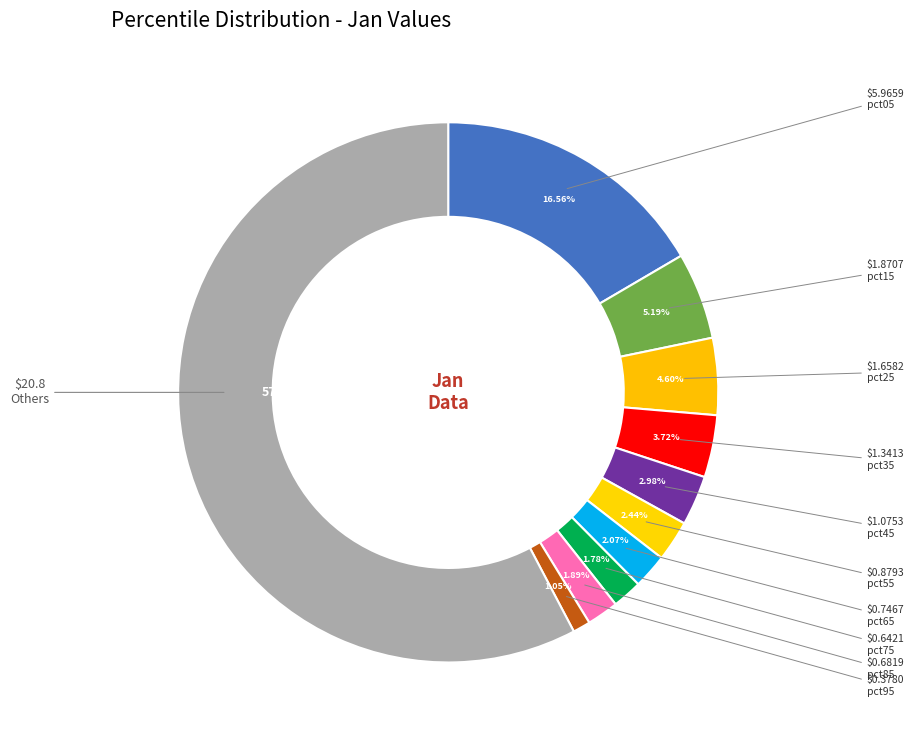

The pct45 slice represents 18% of the pie. True or false?

False